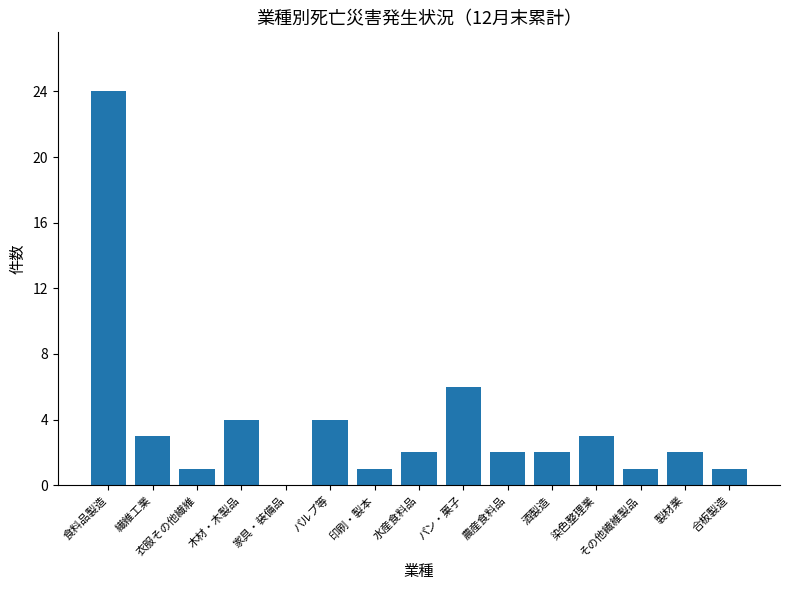

What is the change in value from 木材・木製品 to 製材業?

-2